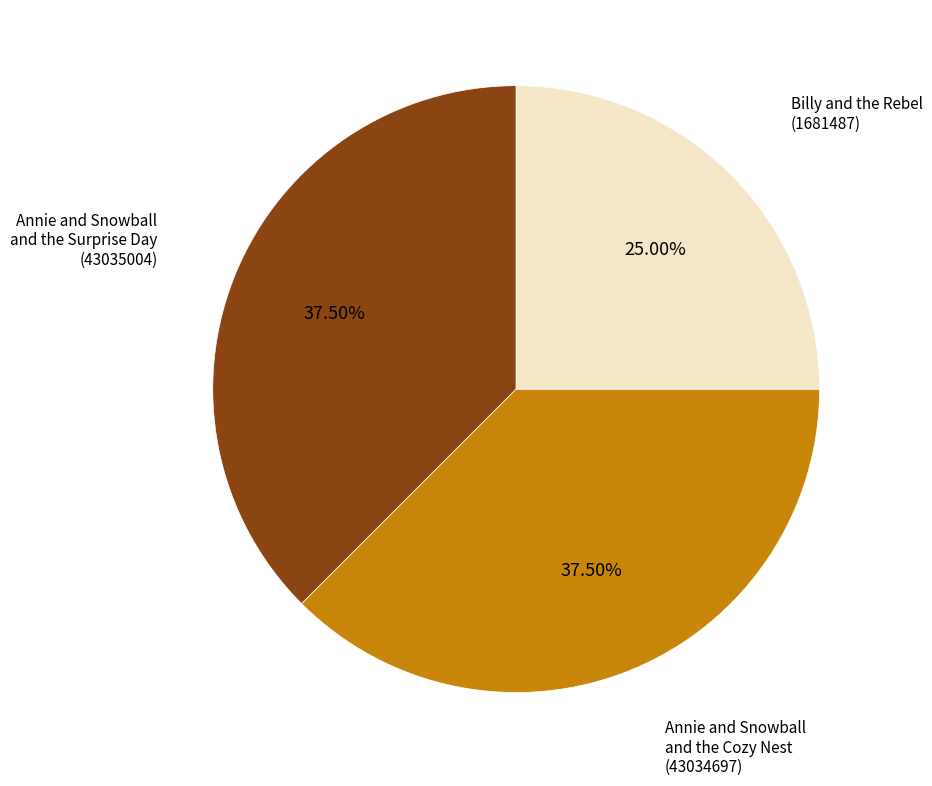

Is there any slice that represents more than half of the pie?

No